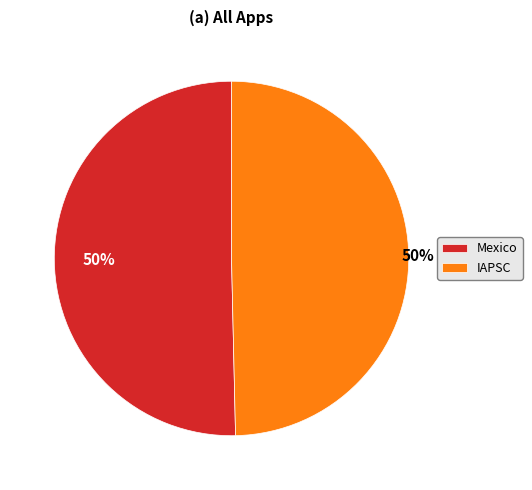

To the nearest percent, what is the combined percentage of Mexico and IAPSC?

100%